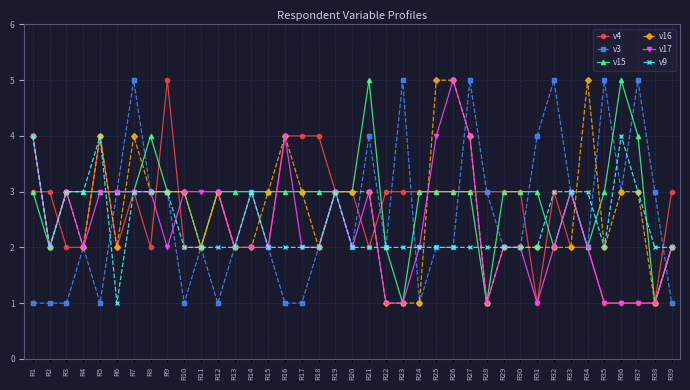

What is the sum of all v17 values?

92